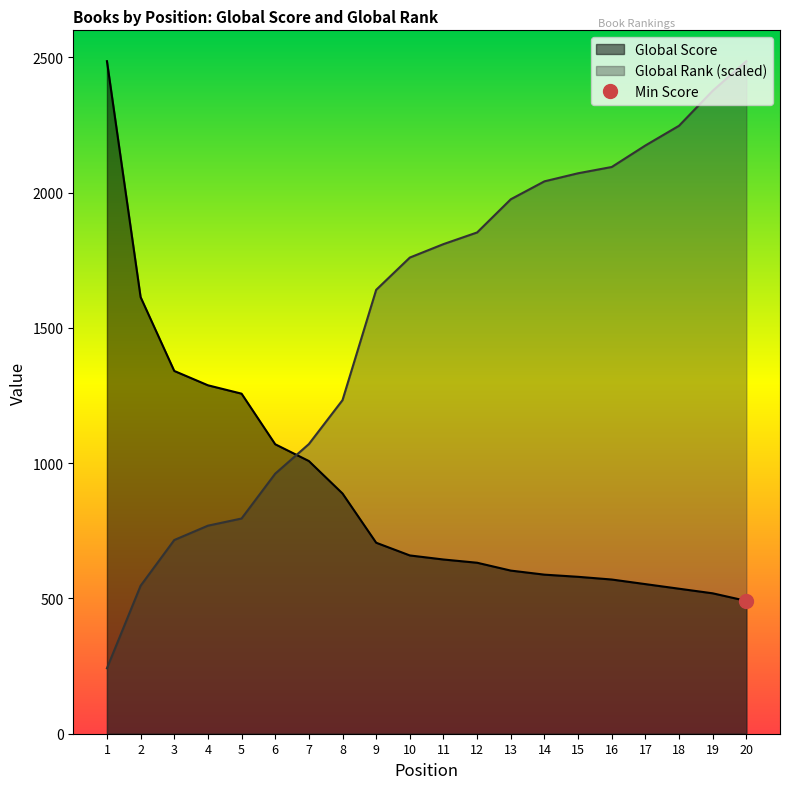

Between 14 and 20, which is larger?

14